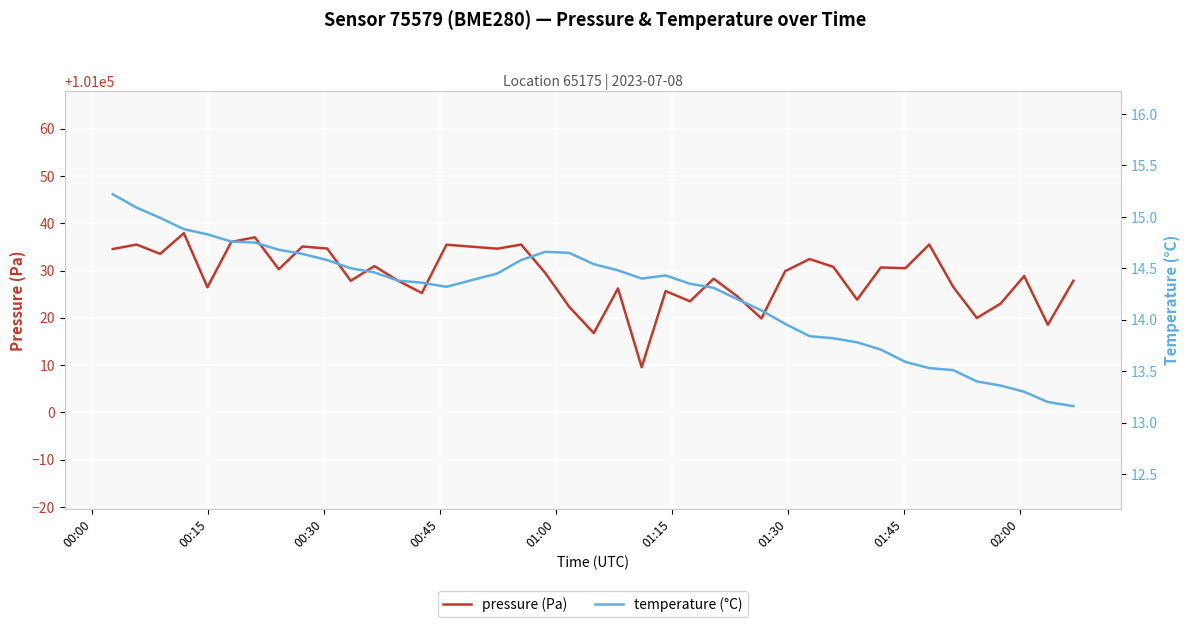

What is the lowest value of the pressure (Pa) series?

101009.6